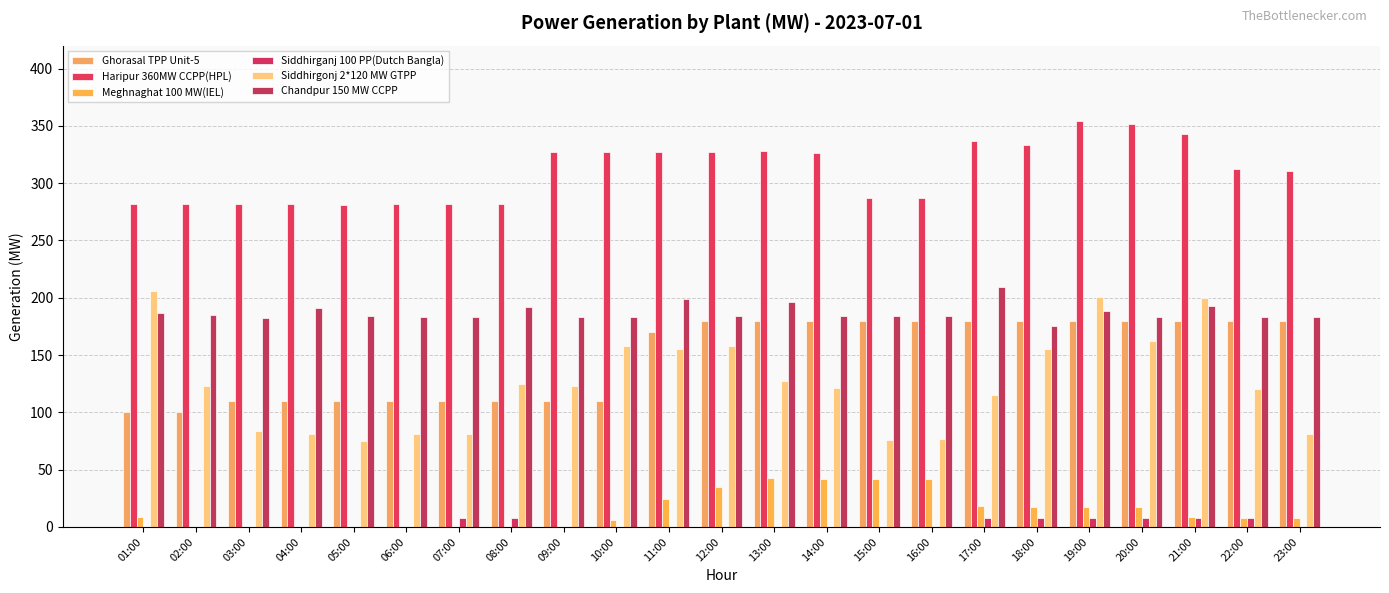

What is the label of the 3rd bar from the left?

03:00